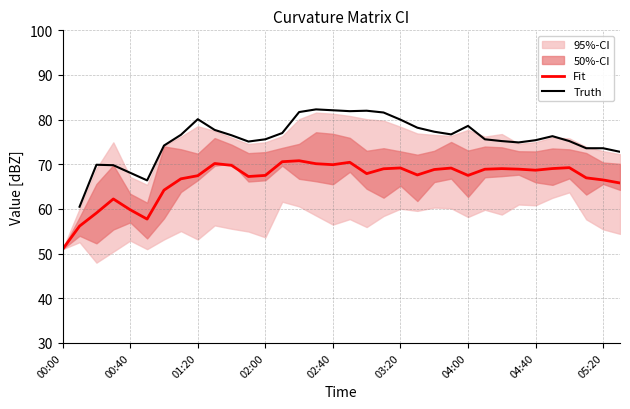

What is the difference between the Fit values at 14 and 18?

2.9